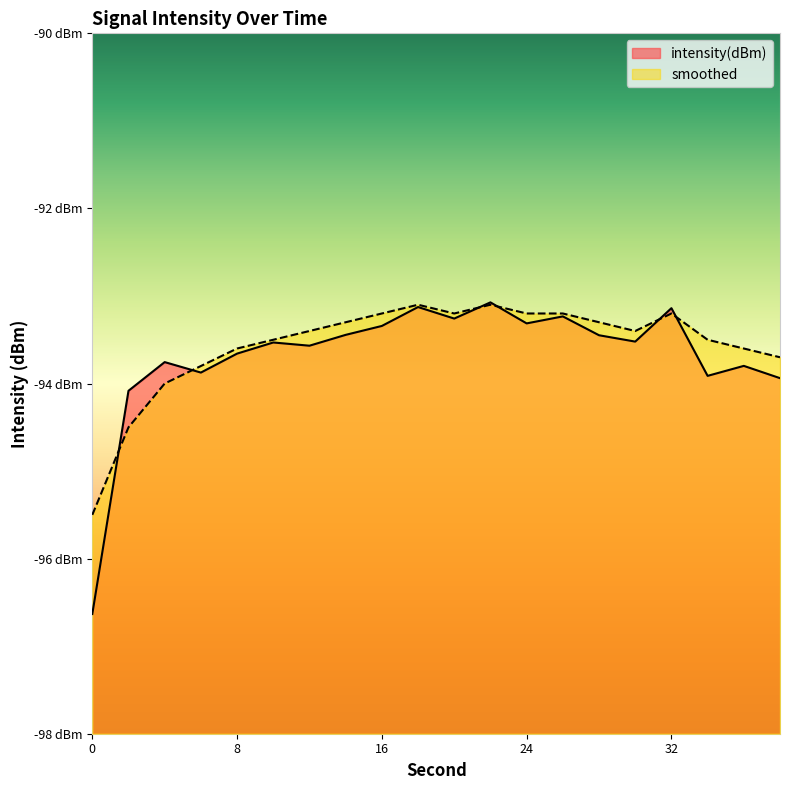

List the series in order of their peak value, lowest first.

smoothed, intensity(dBm)